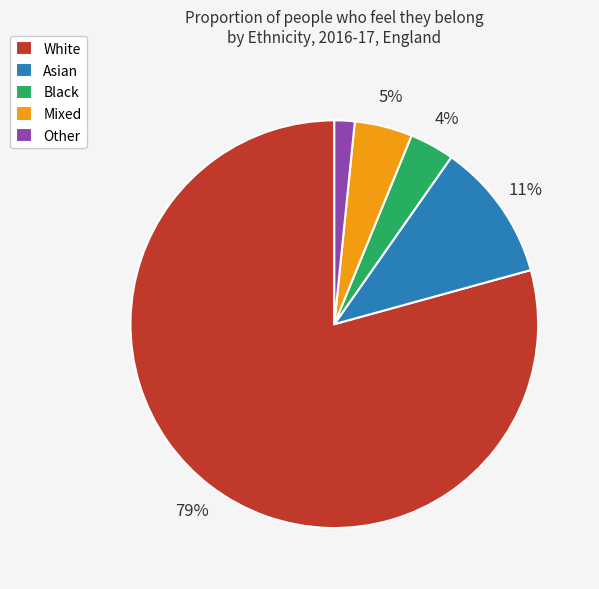

Is White the majority of the pie?

Yes